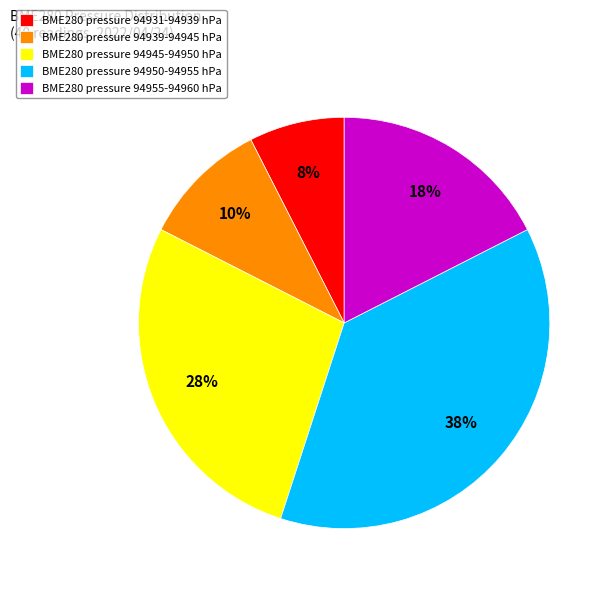

What is the ratio of the value at BME280 pressure 94950-94955 hPa to the value at BME280 pressure 94939-94945 hPa?

3.8